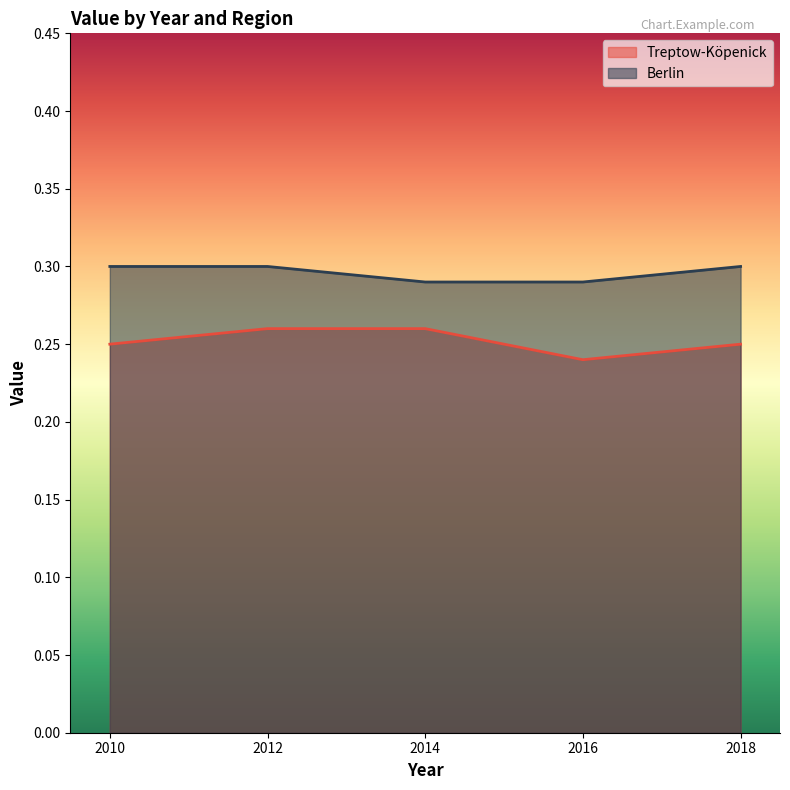

Count the Treptow-Köpenick values in the range 0 to 1.

5